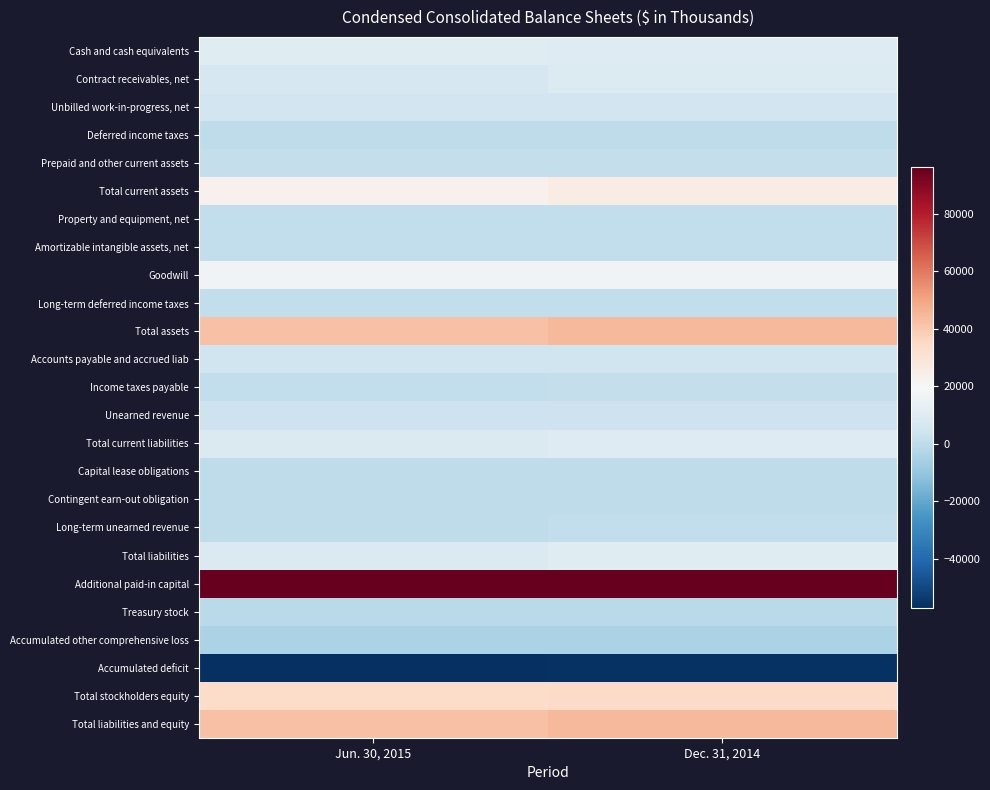

What is the difference between the highest and lowest values at Dec. 31, 2014?

152183